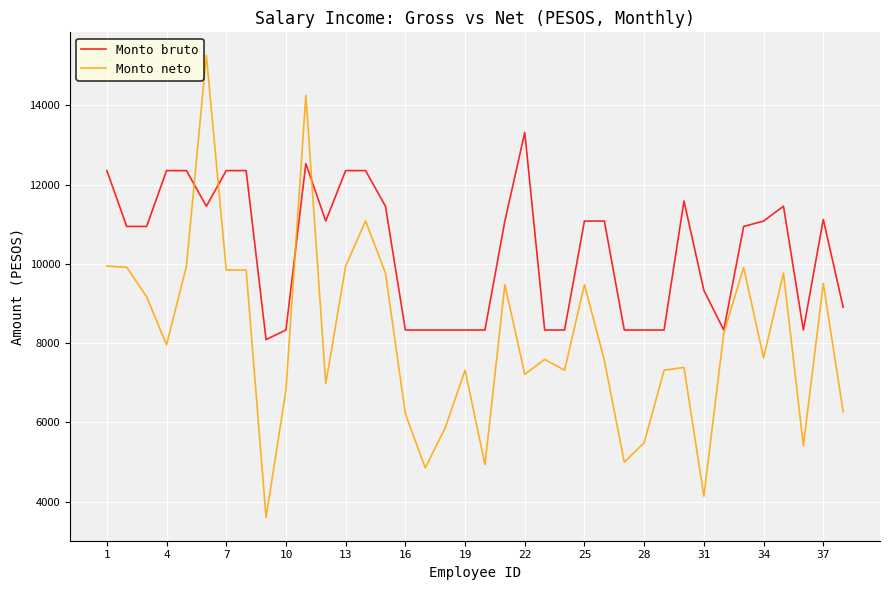

List the series in order of their peak value, highest first.

Monto neto, Monto bruto